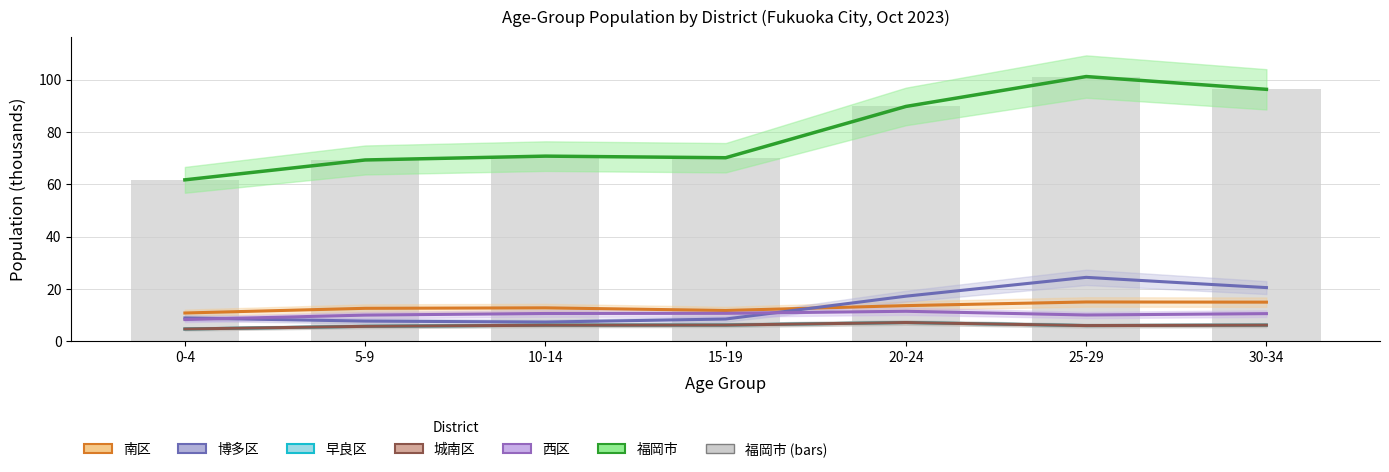

Does the chart contain stacked bars?

No